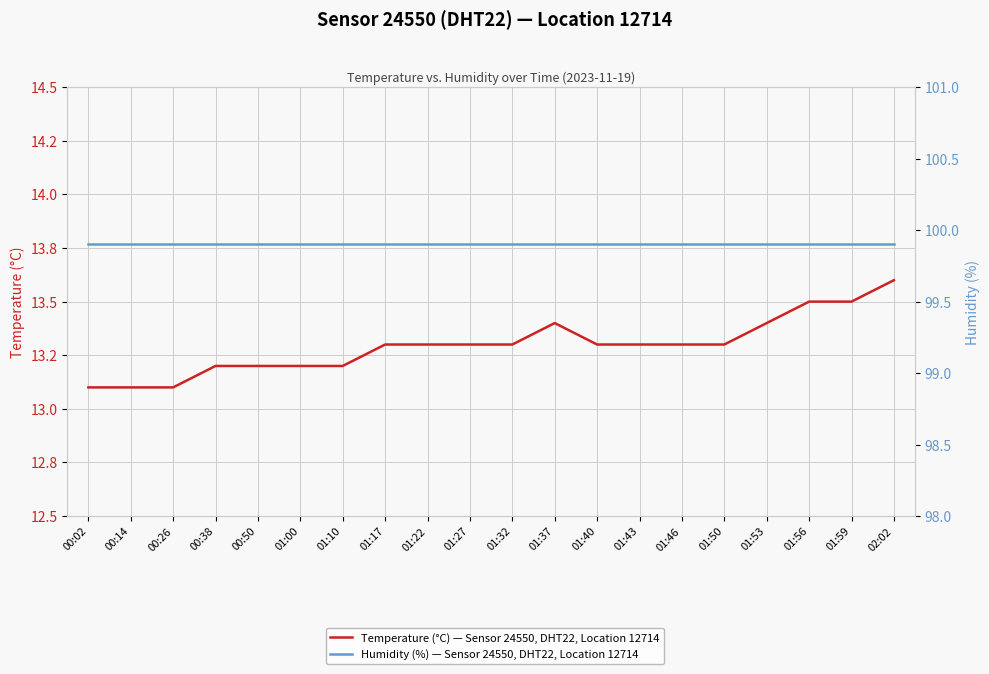

Which series has the largest total across all categories?

Humidity (%) — Sensor 24550, DHT22, Location 12714